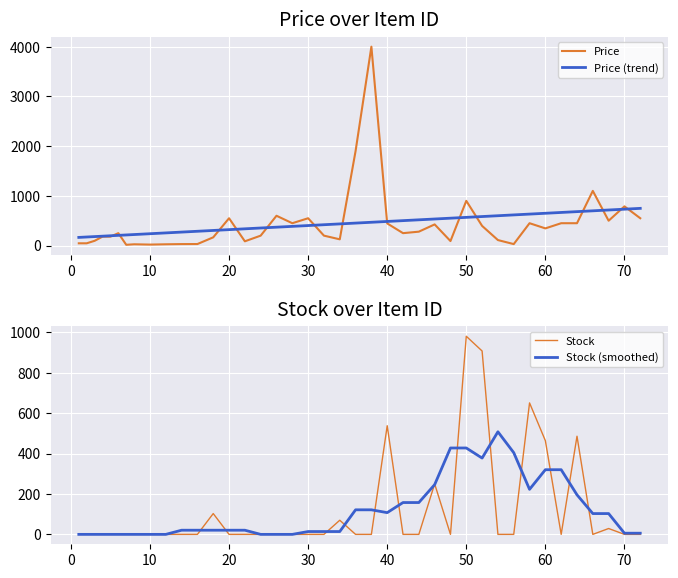

True or false: Stock has a value of 0.0 at 10.

True